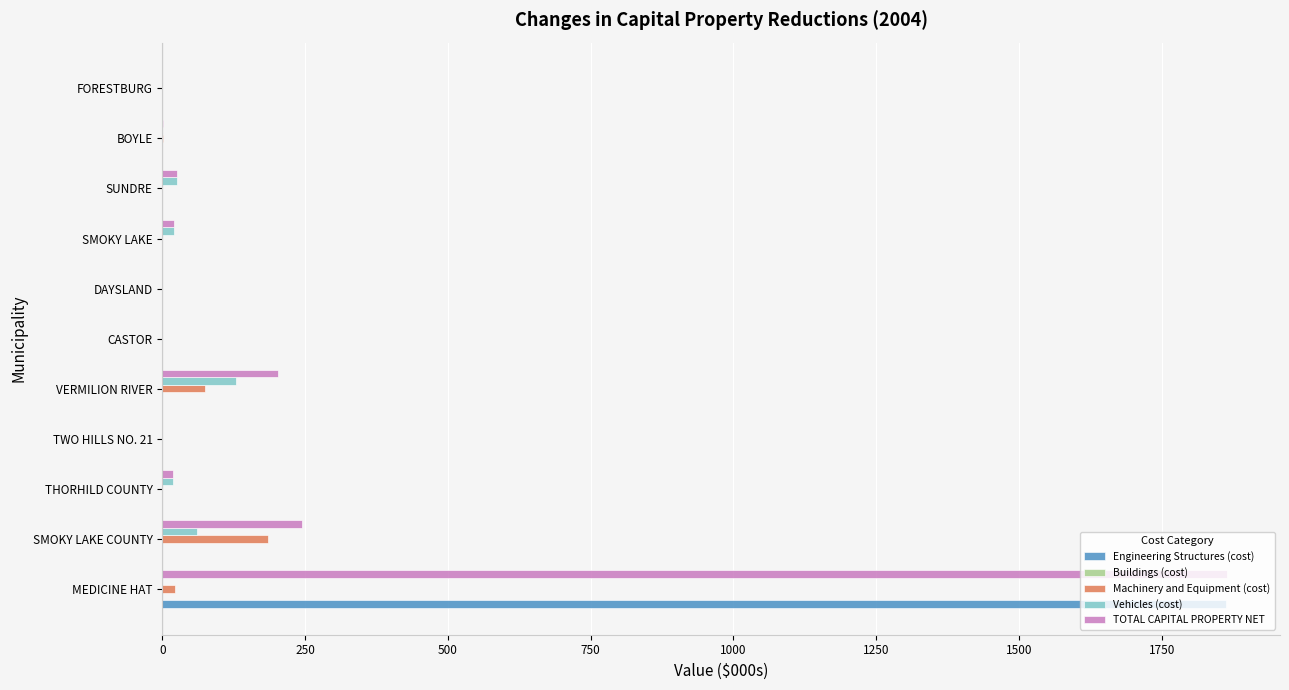

The Engineering Structures (cost) series shows -1290.7 at SMOKY LAKE COUNTY. True or false?

False